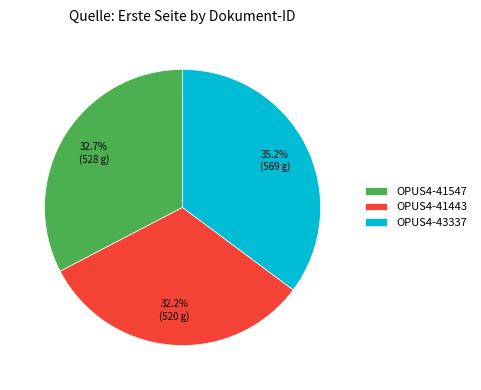

Combined, do OPUS4-43337 and OPUS4-41547 account for over 50%?

Yes